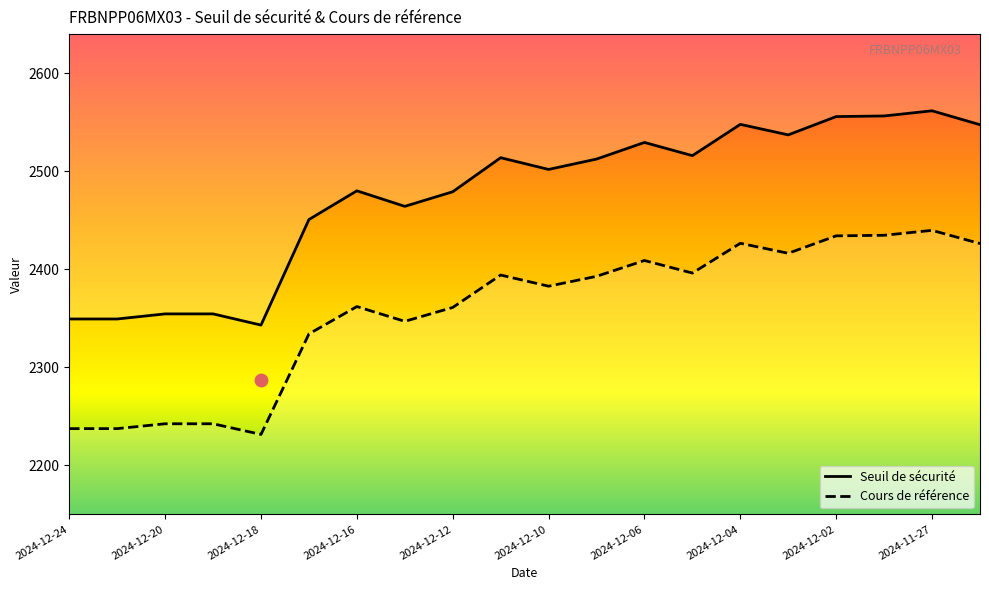

Which series has the largest Y range (max minus min)?

Seuil de sécurité